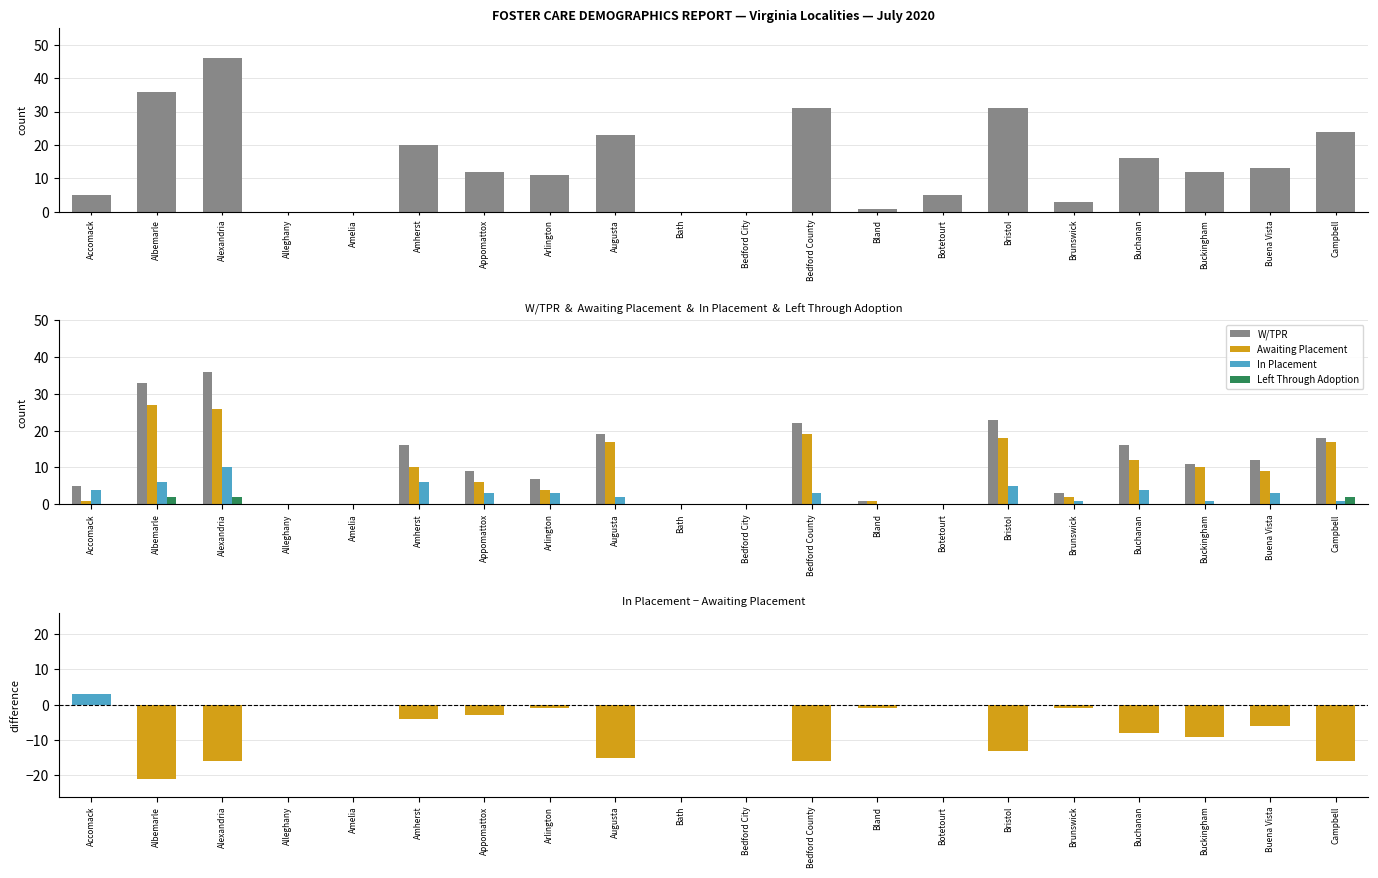

Which category has the lowest value across all series?

Albemarle